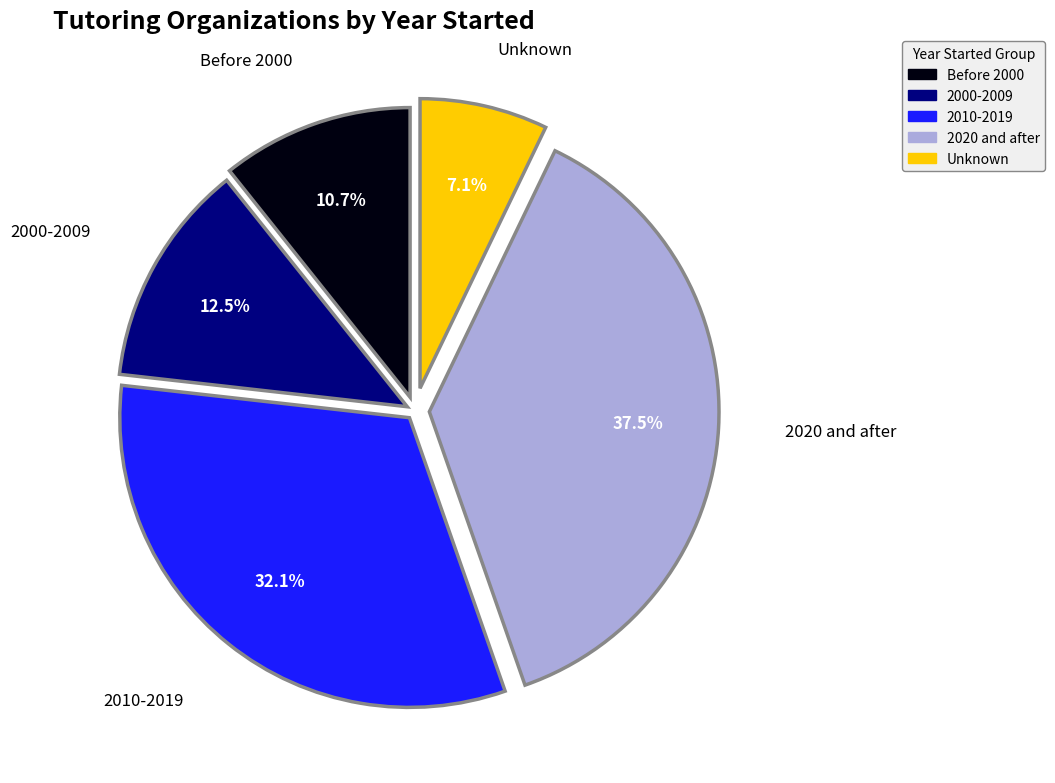

Does any single category account for the majority?

No